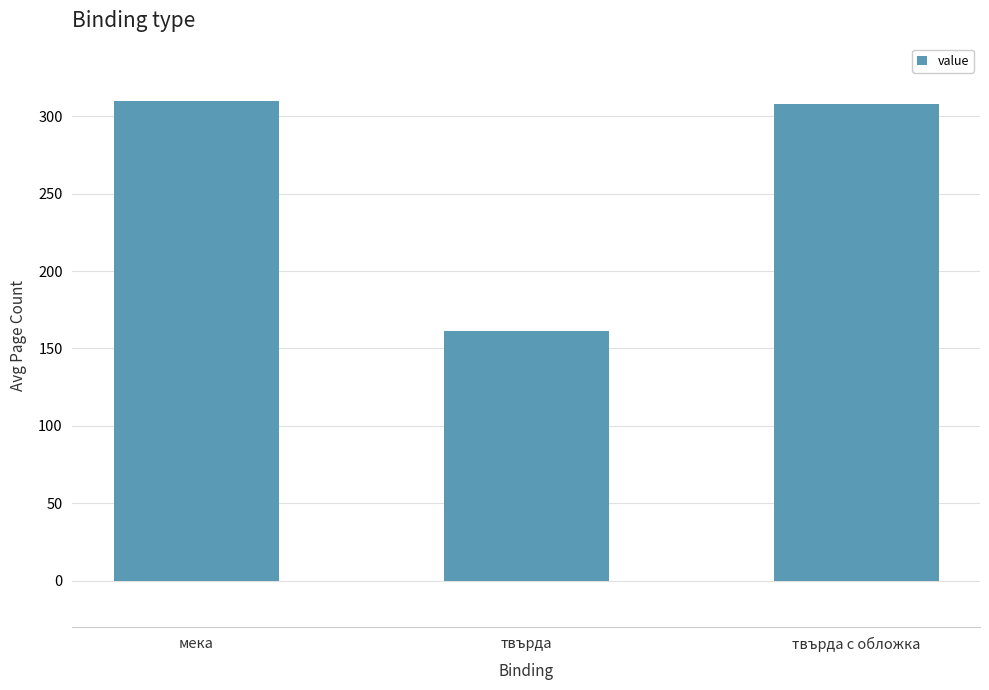

Is it true that the value at твърда с обложка is 188.5?

False